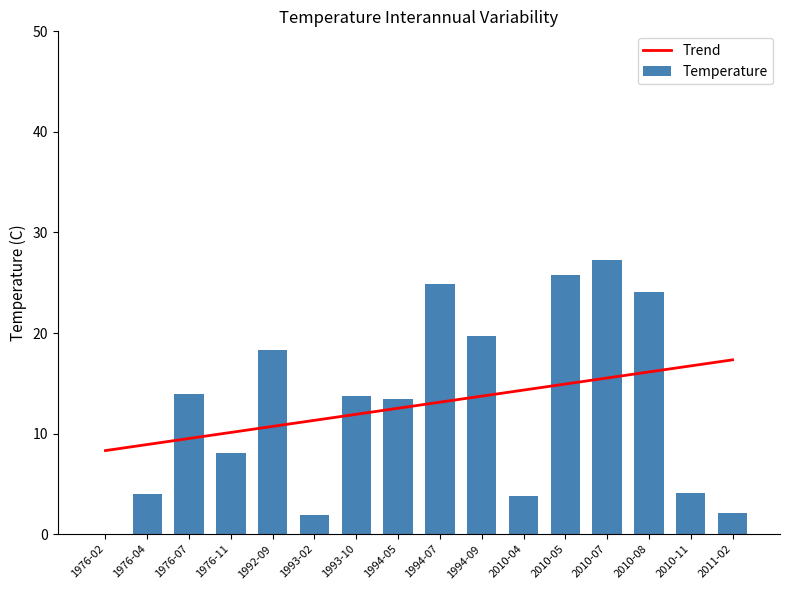

Which series changed the most between 2010-07 and 2011-02?

Temperature